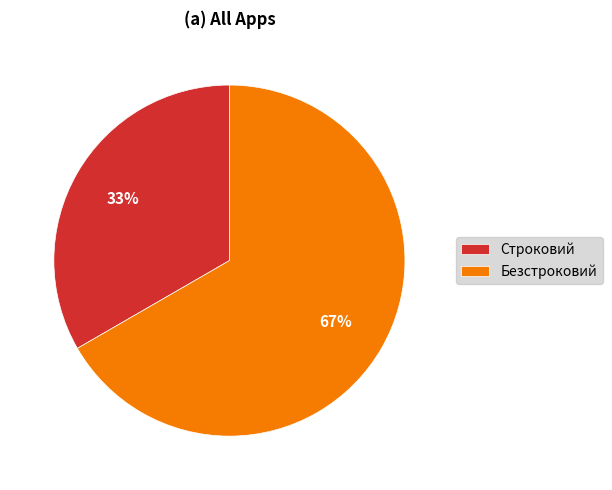

To the nearest percent, what percentage of the pie is Строковий?

33%